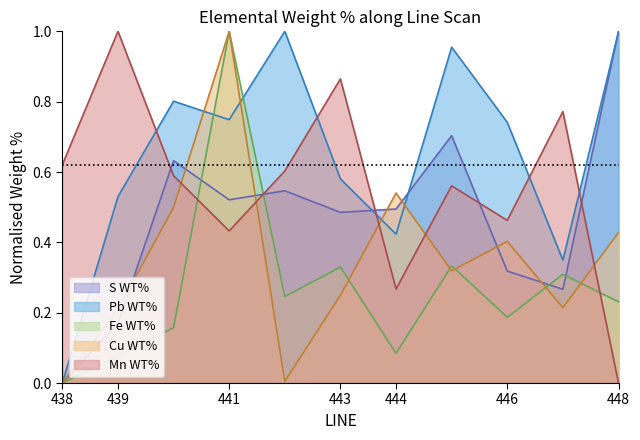

What is the average value of the Mn WT% series?

0.6